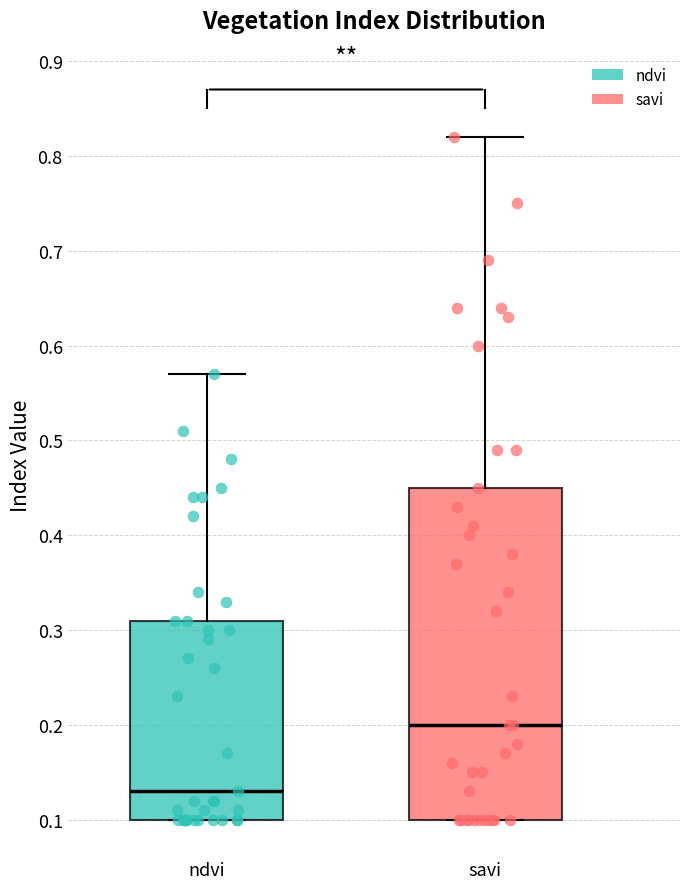

Which box is the tallest, from its lower edge to its upper edge?

savi